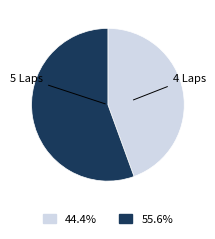

Count the number of slices in the pie.

2